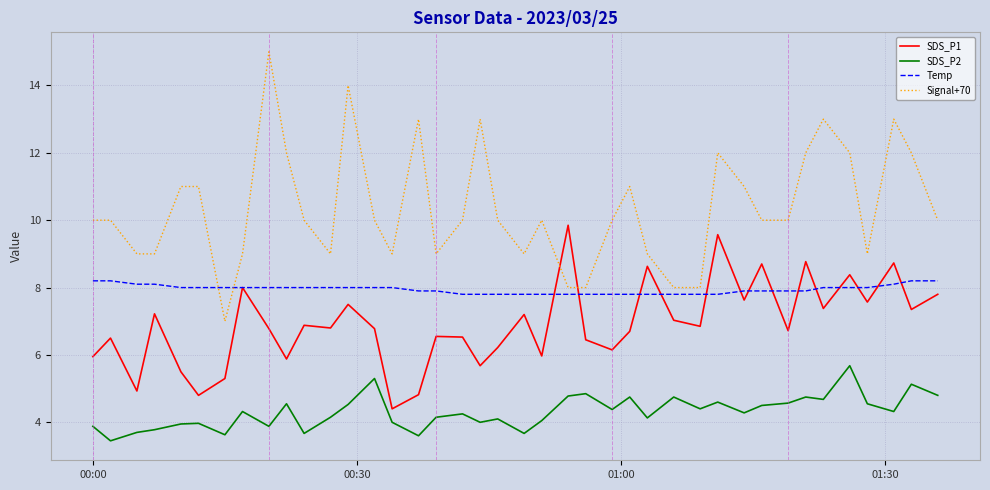

List the series in order of their peak value, lowest first.

SDS_P2, Temp, SDS_P1, Signal+70